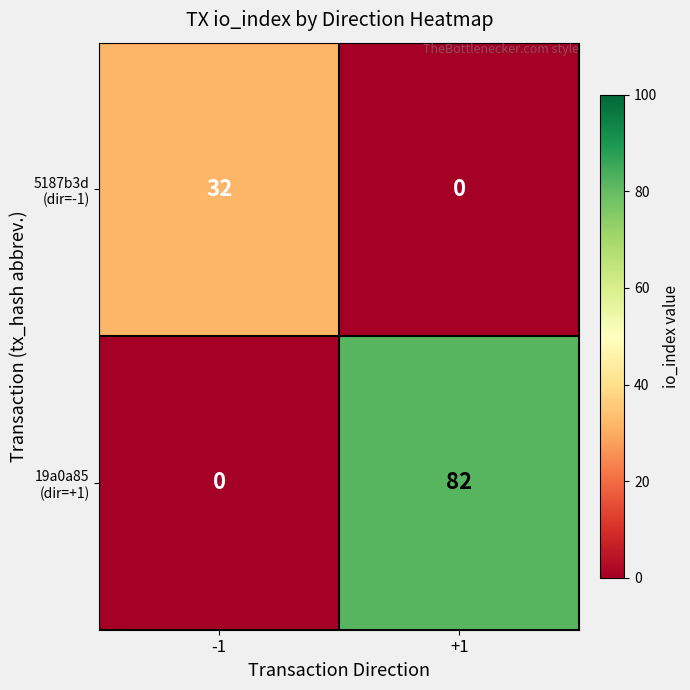

How many distinct data groups are displayed?

2